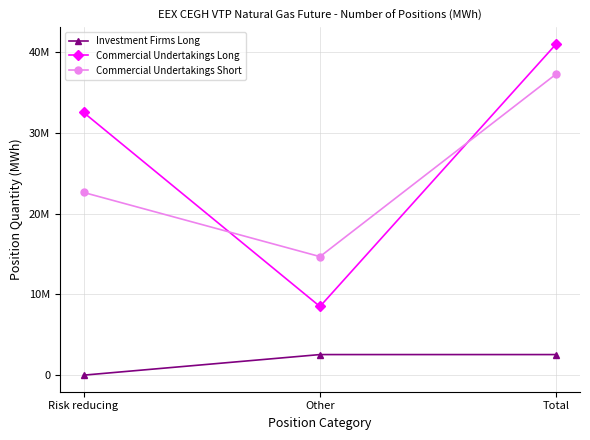

What is the minimum value for Commercial Undertakings Short?

14672472